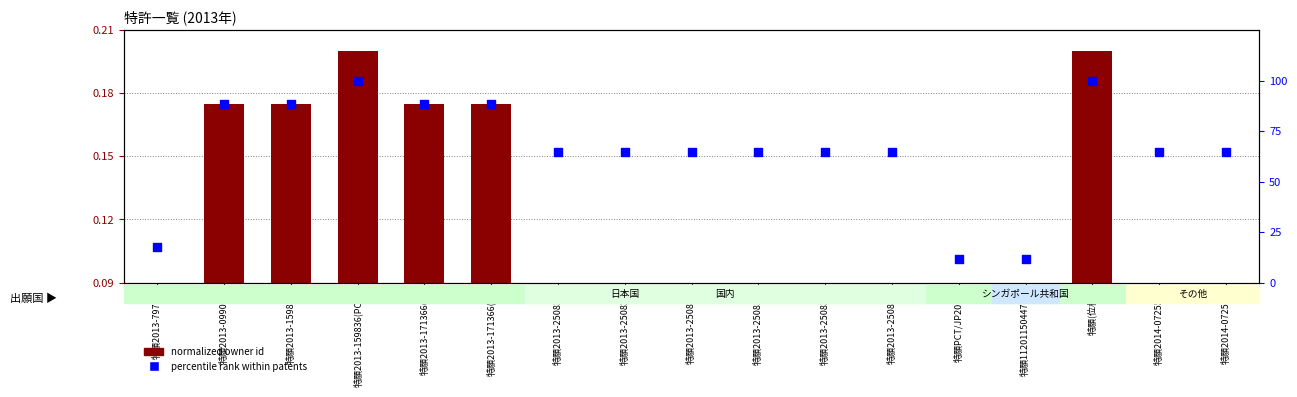

Which series reaches the maximum Y coordinate?

percentile rank within patents